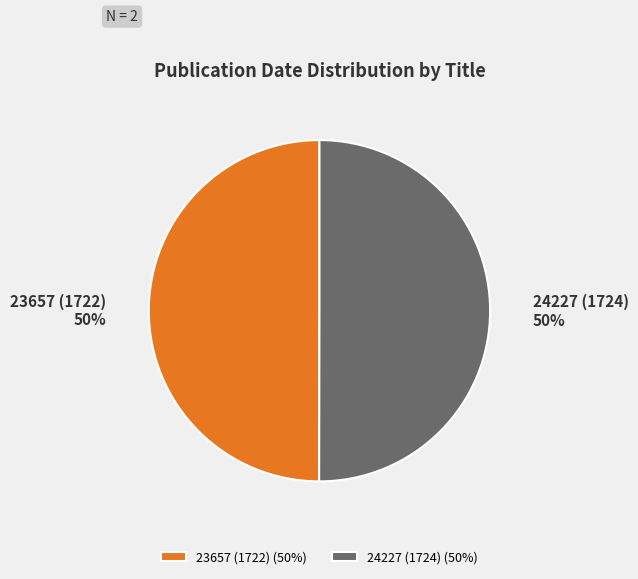

Count the number of slices in the pie.

2